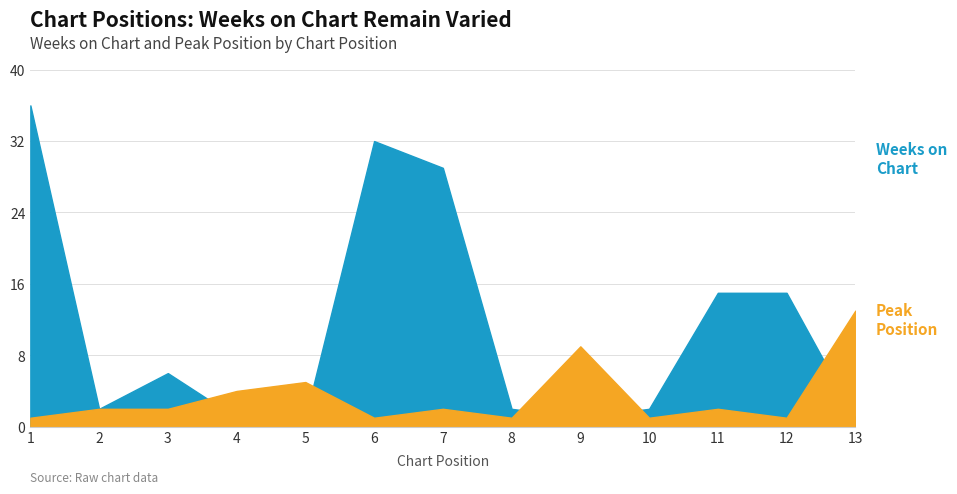

How many data points in Weeks on Chart are above 2?

6